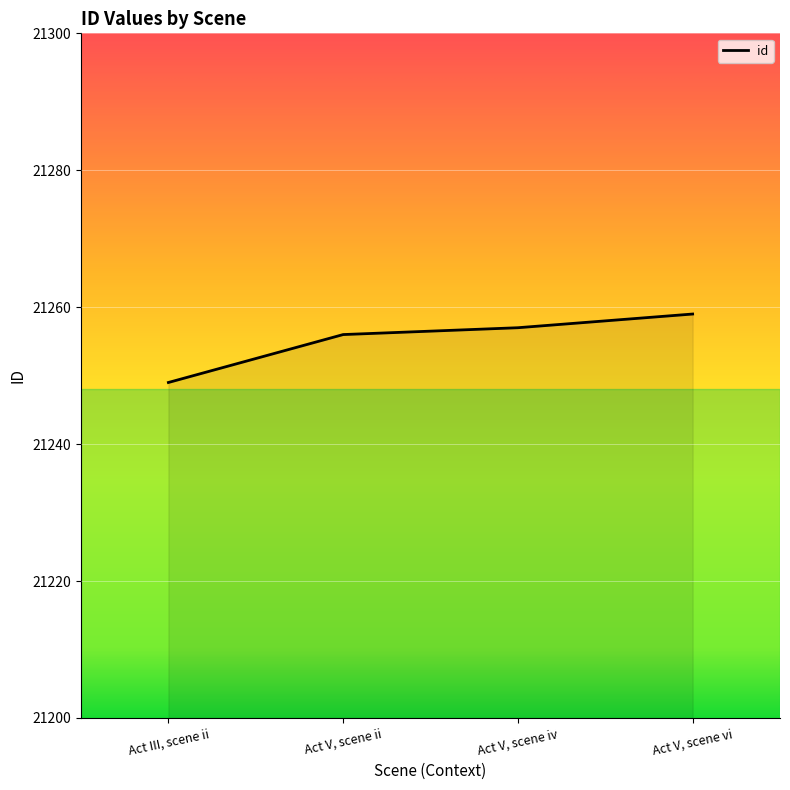

What is the sum of the values at Act V, scene ii and Act V, scene iv?

42513